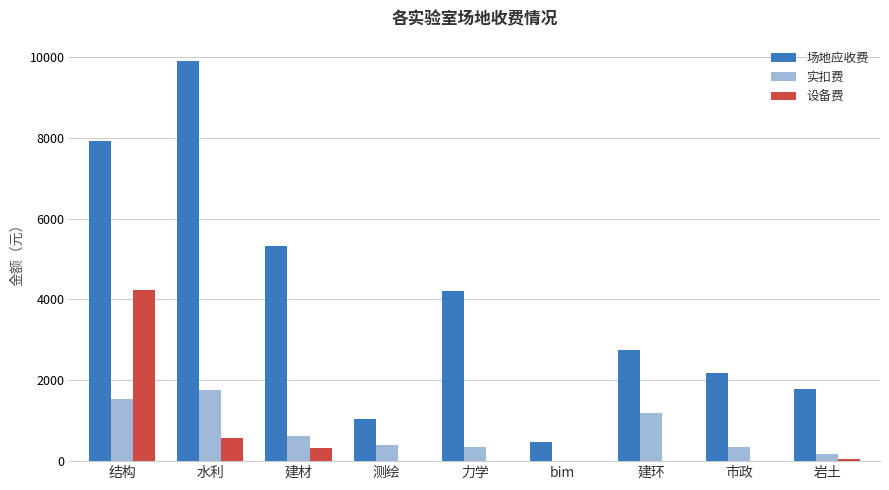

Which series has the widest spread of values?

场地应收费